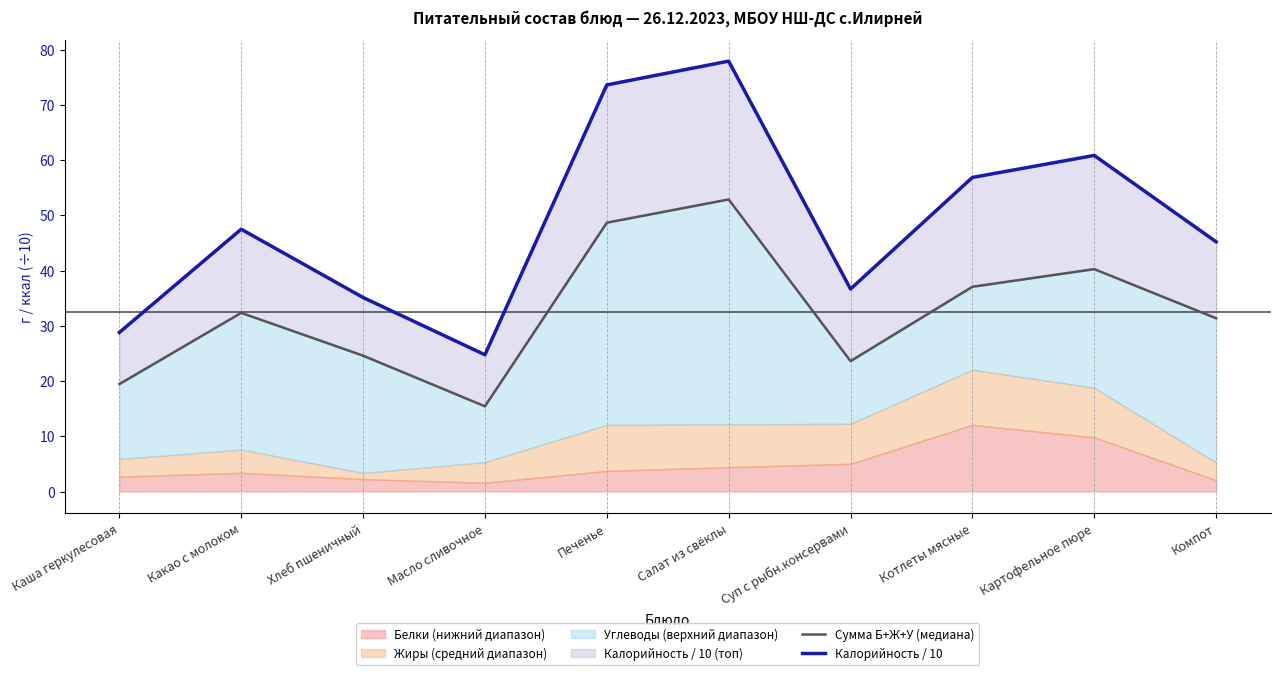

What is the difference between the second highest and minimum values in the Калорийность / 10 series?

48.9